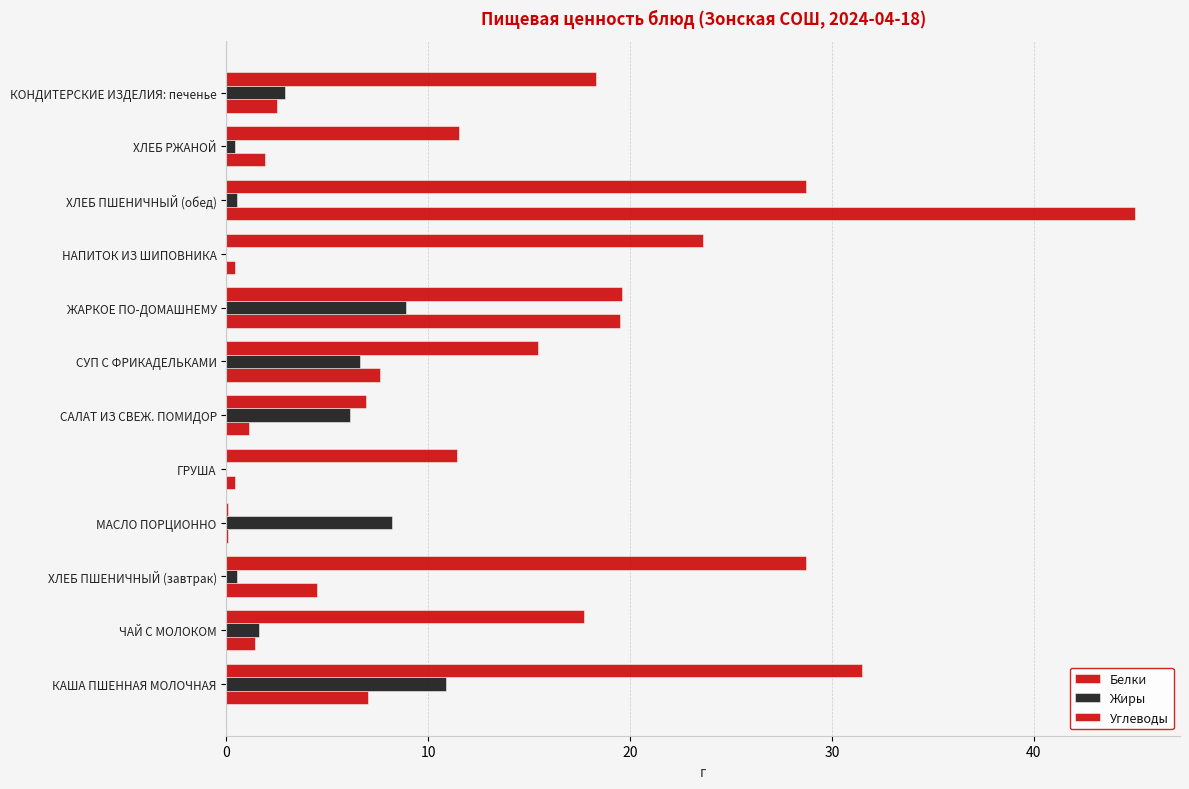

Reading left to right, extract all data points from this chart.

Белки: 7.0	1.4	4.5	0.1	0.4	1.1	7.6	19.5	0.4	45.0	1.9	2.5
Жиры: 10.9	1.6	0.5	8.2	0.0	6.1	6.6	8.9	0.0	0.5	0.4	2.9
Углеводы: 31.5	17.7	28.7	0.1	11.4	6.9	15.4	19.6	23.6	28.7	11.5	18.3